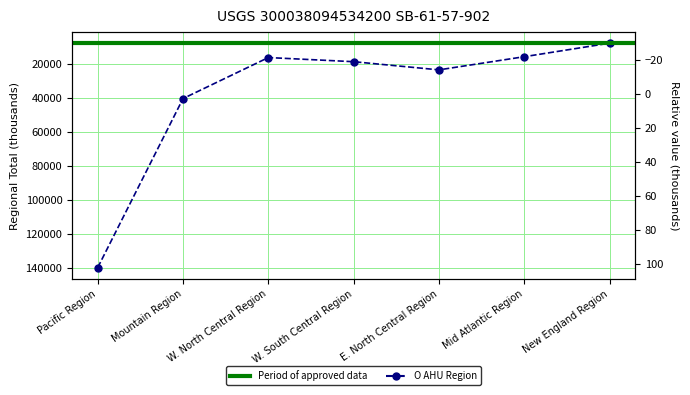

How many values are below 18795?

3